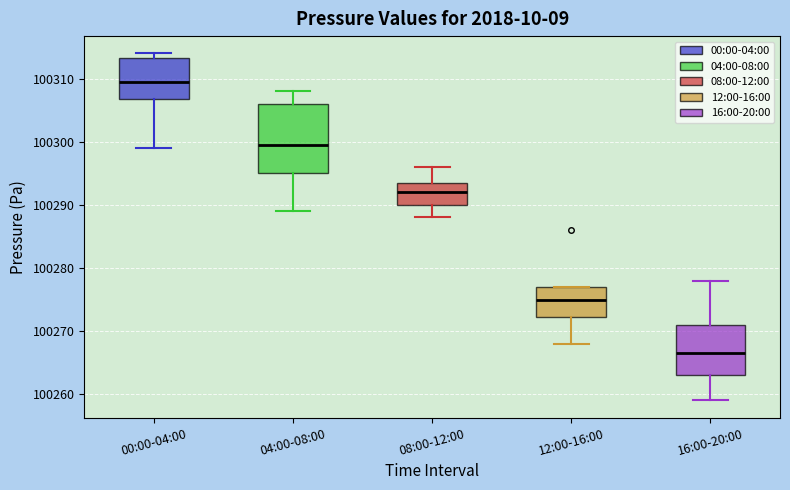

Where is the upper edge of the box for 08:00-12:00 on the y-axis? The values are not printed on the chart, so give them approximately, as read against the axis.

100294